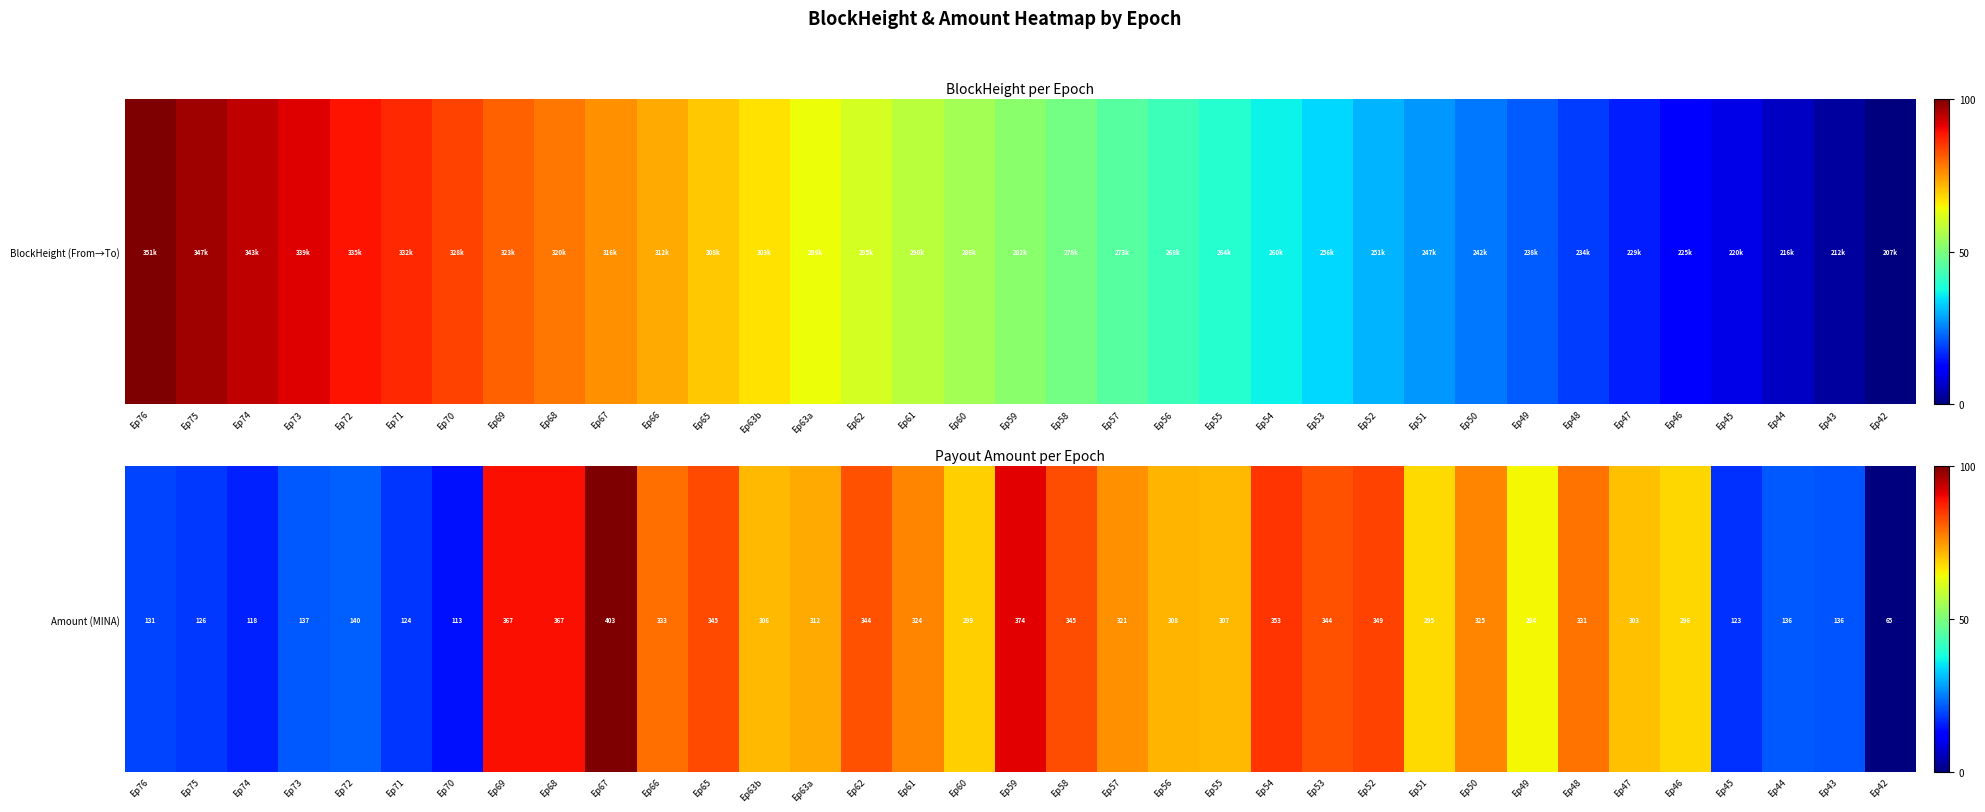

List the labels in order of value, largest first.

Ep67, Ep59, Ep68, Ep69, Ep54, Ep52, Ep65, Ep58, Ep53, Ep62, Ep66, Ep48, Ep50, Ep61, Ep57, Ep63a, Ep56, Ep55, Ep63b, Ep47, Ep60, Ep46, Ep51, Ep49, Ep72, Ep73, Ep44, Ep43, Ep76, Ep75, Ep71, Ep45, Ep74, Ep70, Ep42